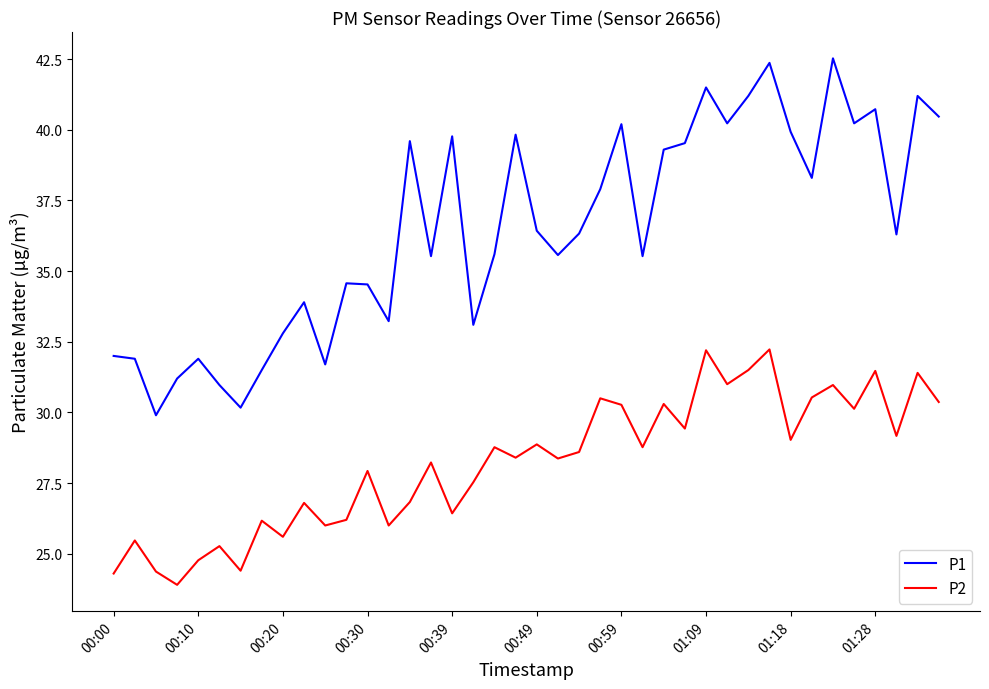

How many lines are shown in the chart?

2